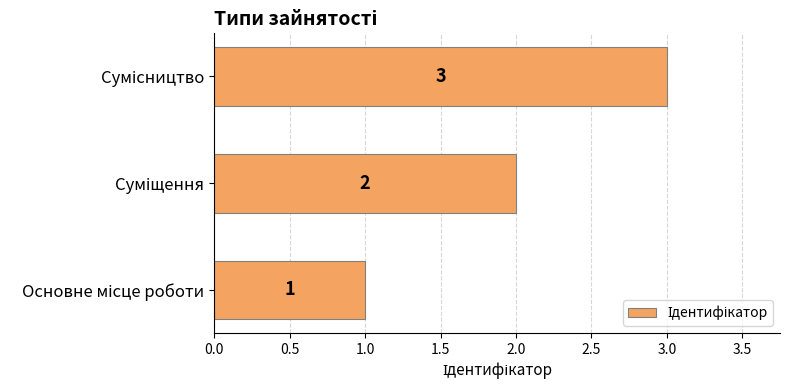

What is the difference between the maximum and minimum values?

2